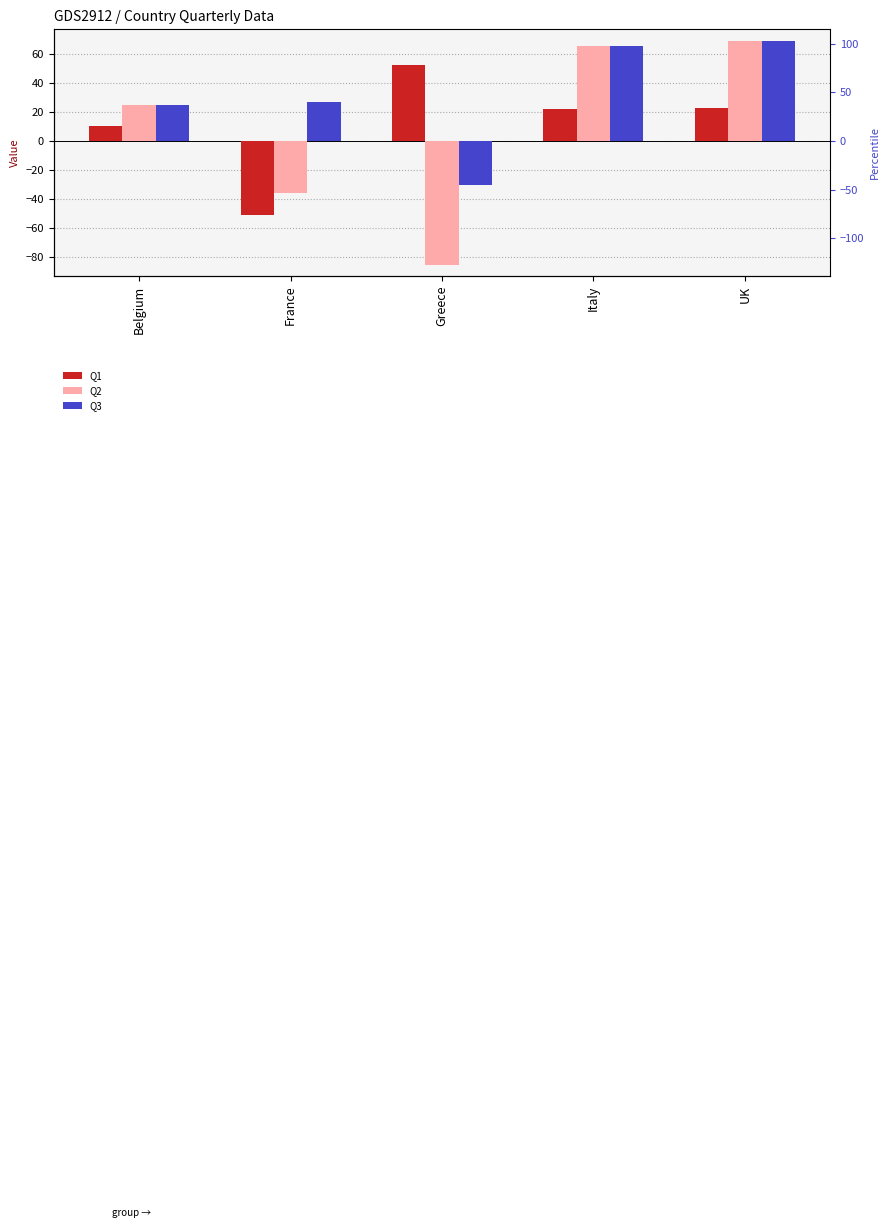

What is the sum of all Q2 values?

38